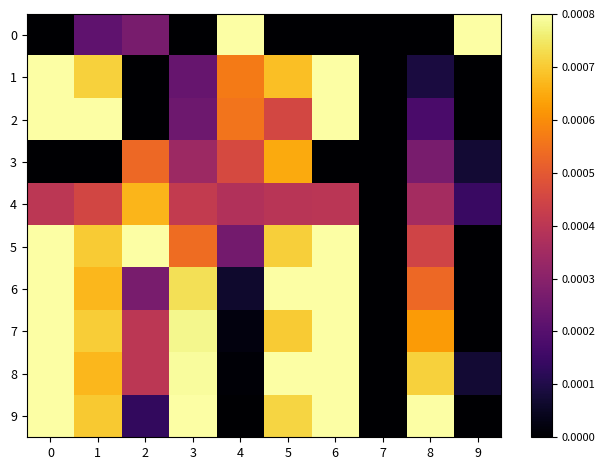

Which series has the largest total across all categories?

5